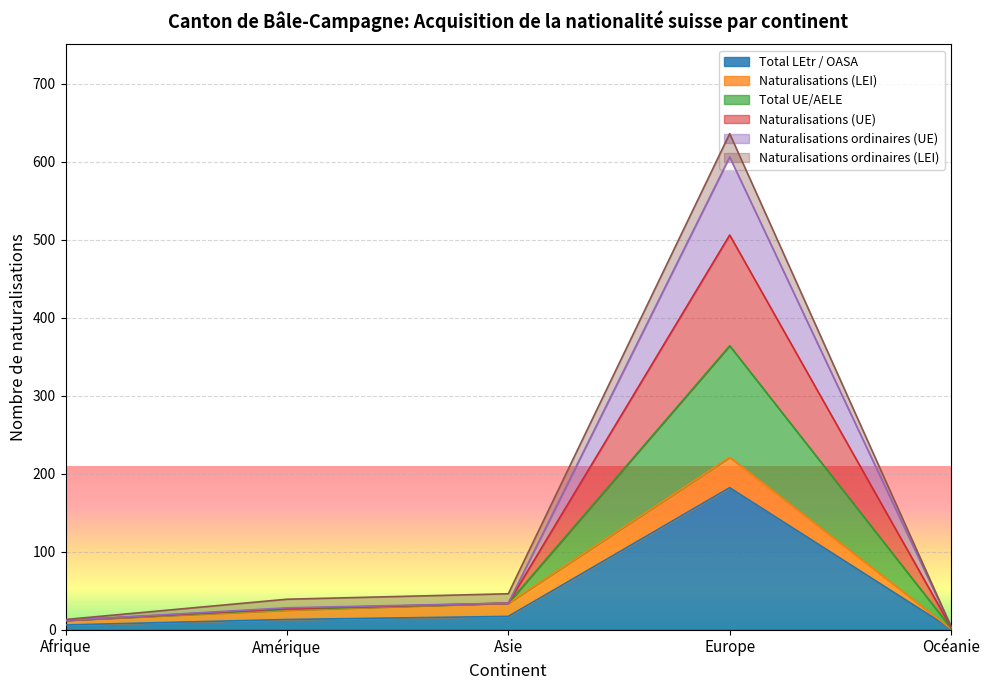

What is the minimum value for Total UE/AELE?

4